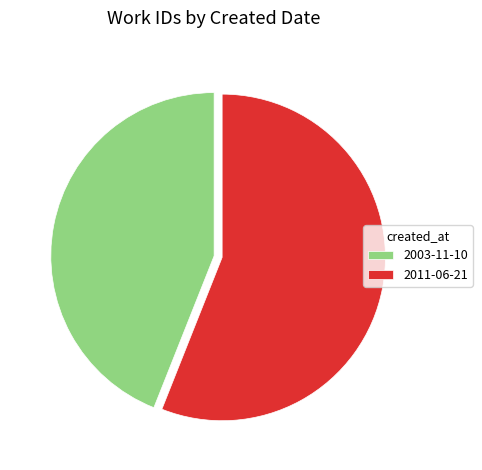

Is there any slice that represents more than half of the pie?

Yes